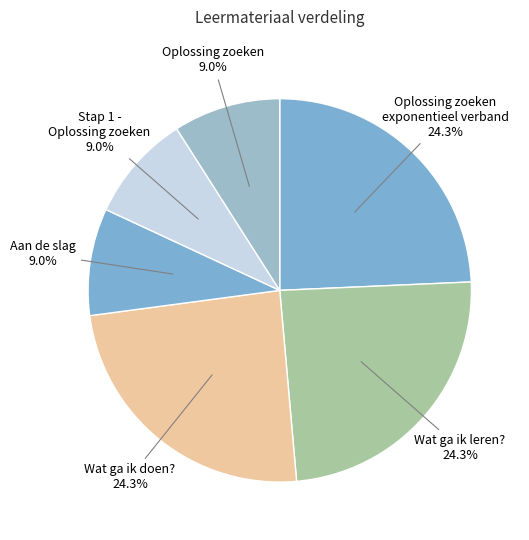

Combined, what portion of the pie is Wat ga ik doen? and Oplossing zoeken exponentieel verband?

48.6%